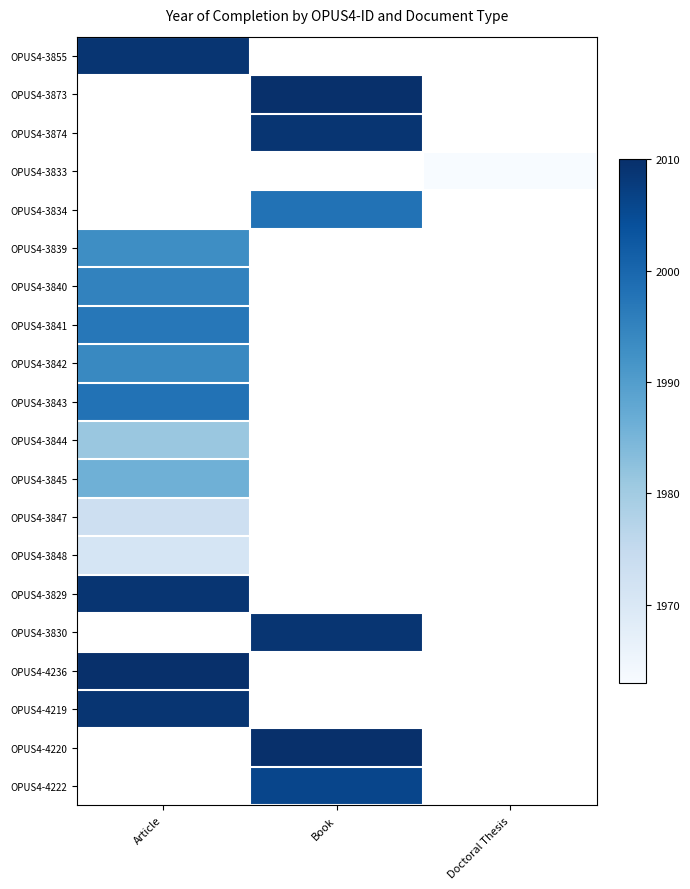

Which label corresponds to the smallest value in the chart?

Doctoral Thesis